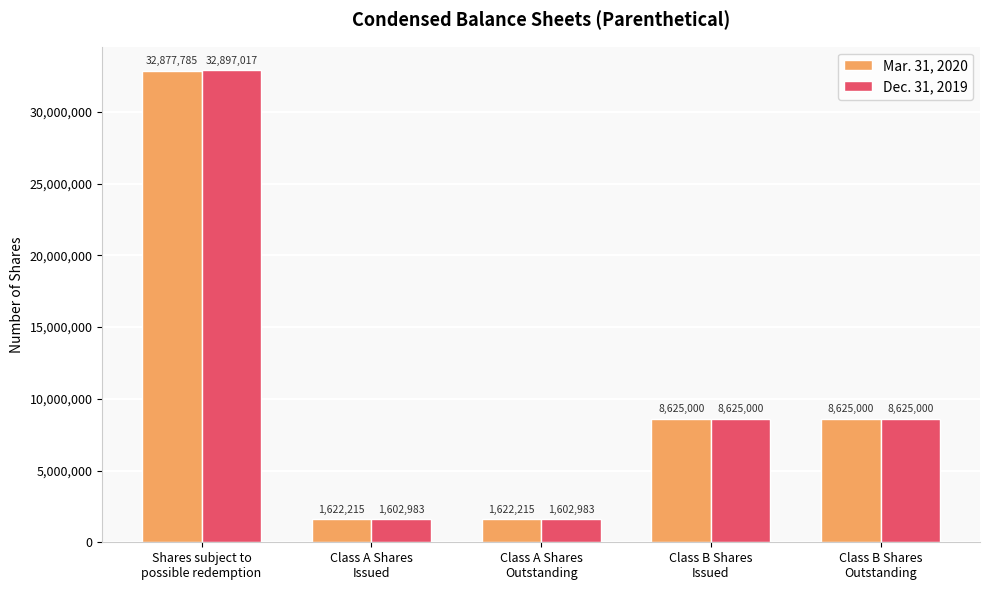

Is it true that Dec. 31, 2019 equals 1602983 at Class A Shares
Issued?

True